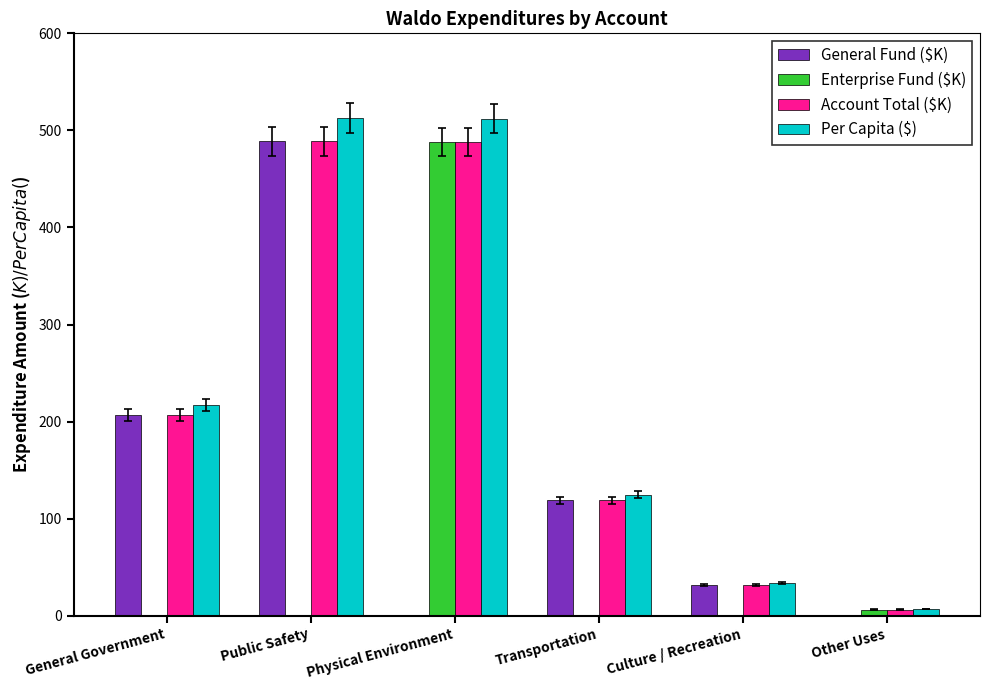

The value of General Fund ($K) at Transportation is 159.6. True or false?

False